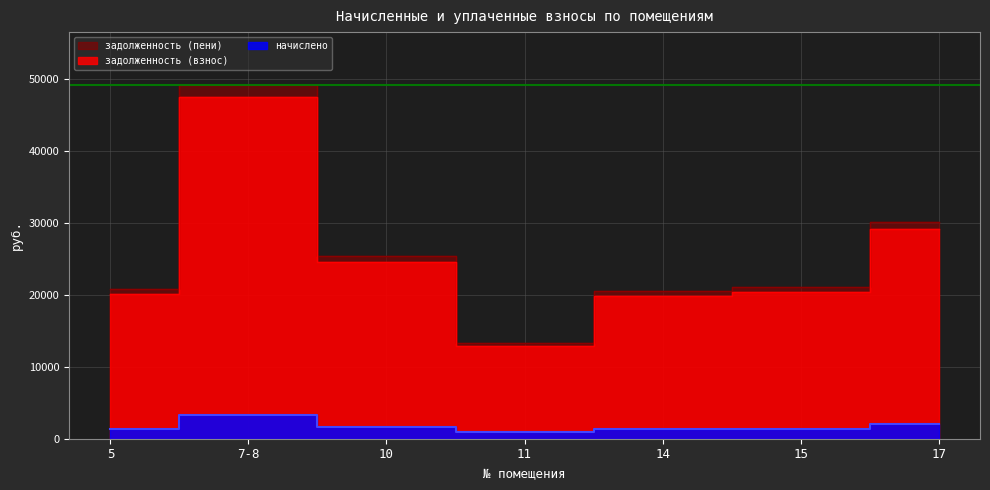

What is the sum of all задолженность (взнос) values?

174503.9